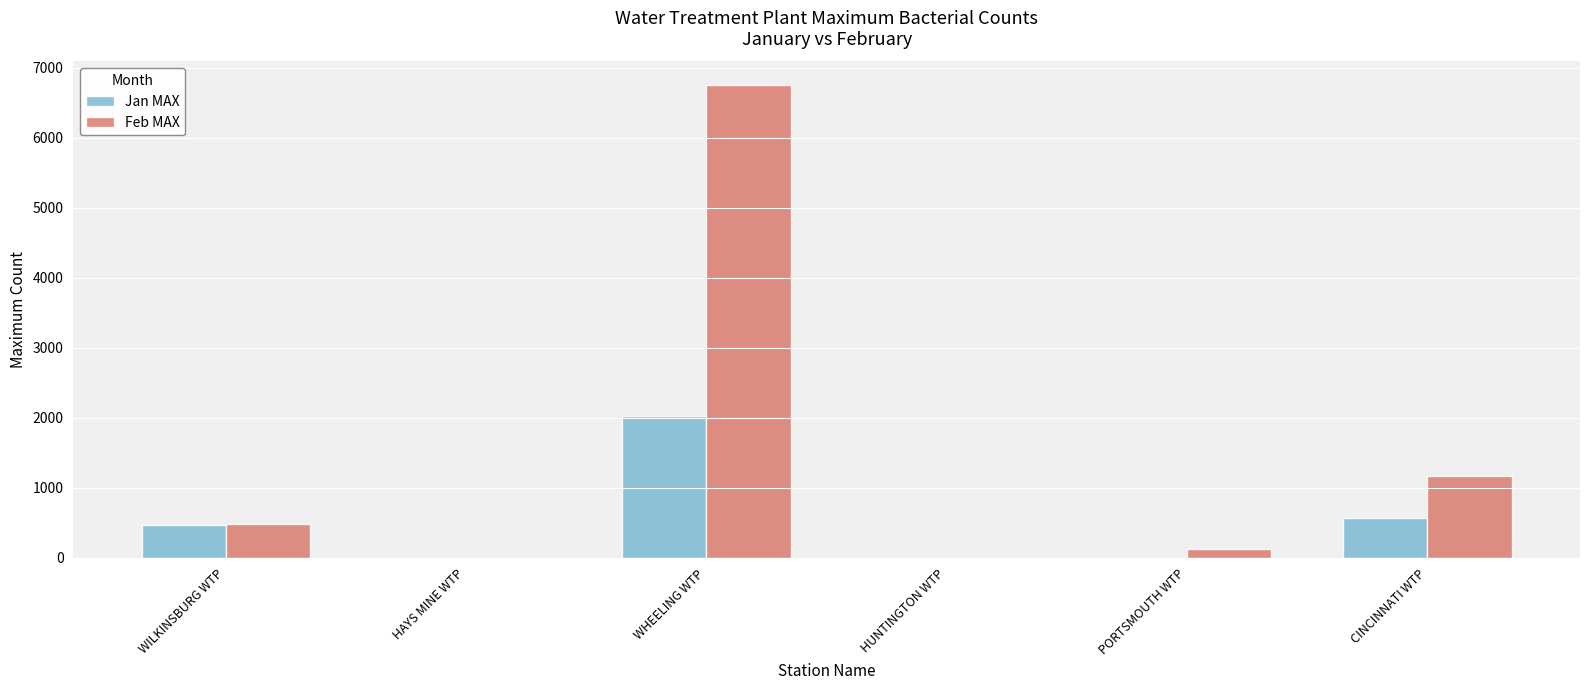

What is the highest value of the Jan MAX series?

2025